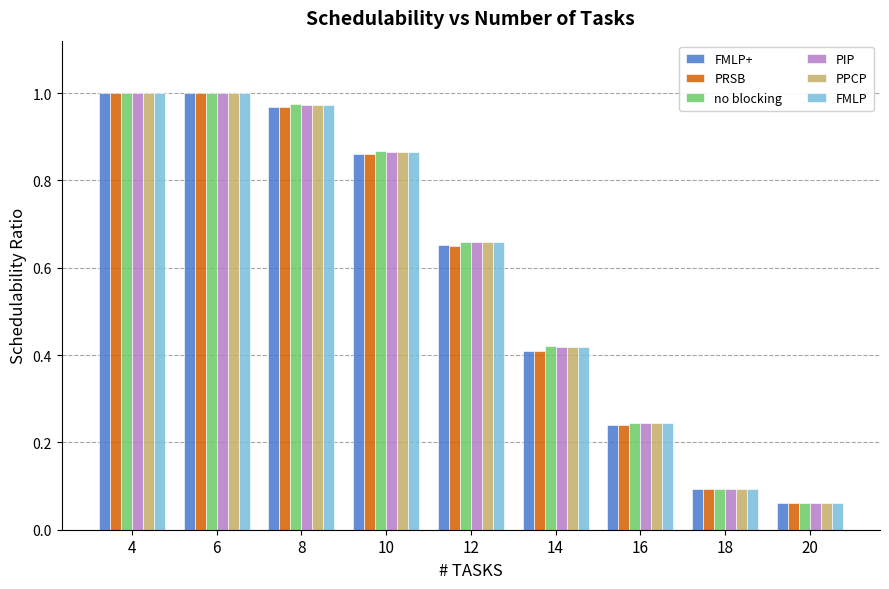

What is the sum of the PIP values at 16 and 6?

1.2